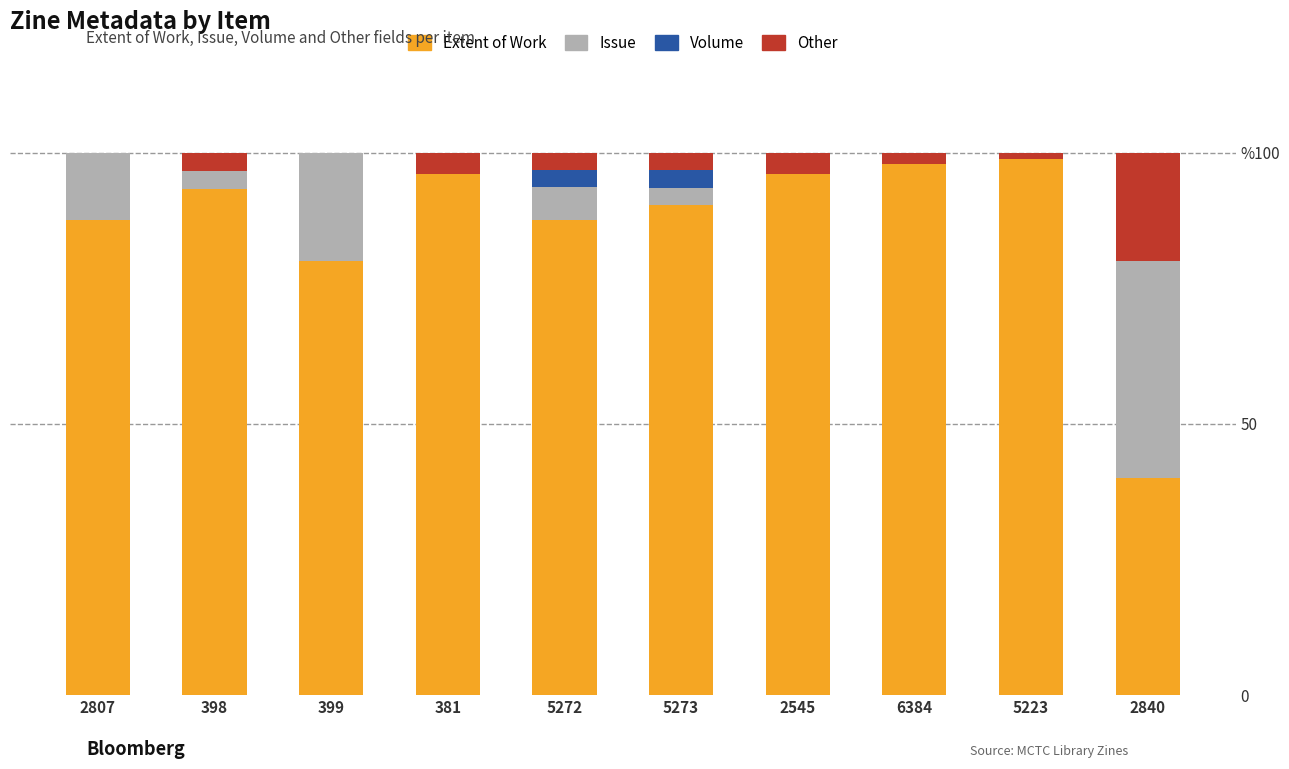

What are all the series names shown in the legend?

Extent of Work, Issue, Volume, Other